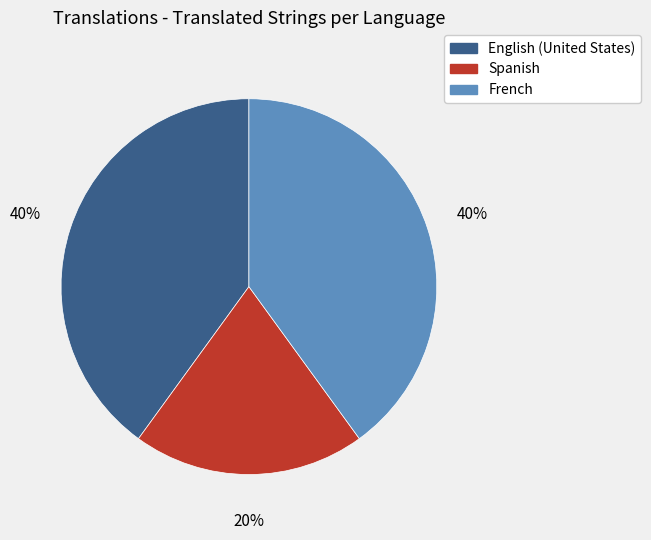

Is there any slice that represents more than half of the pie?

No